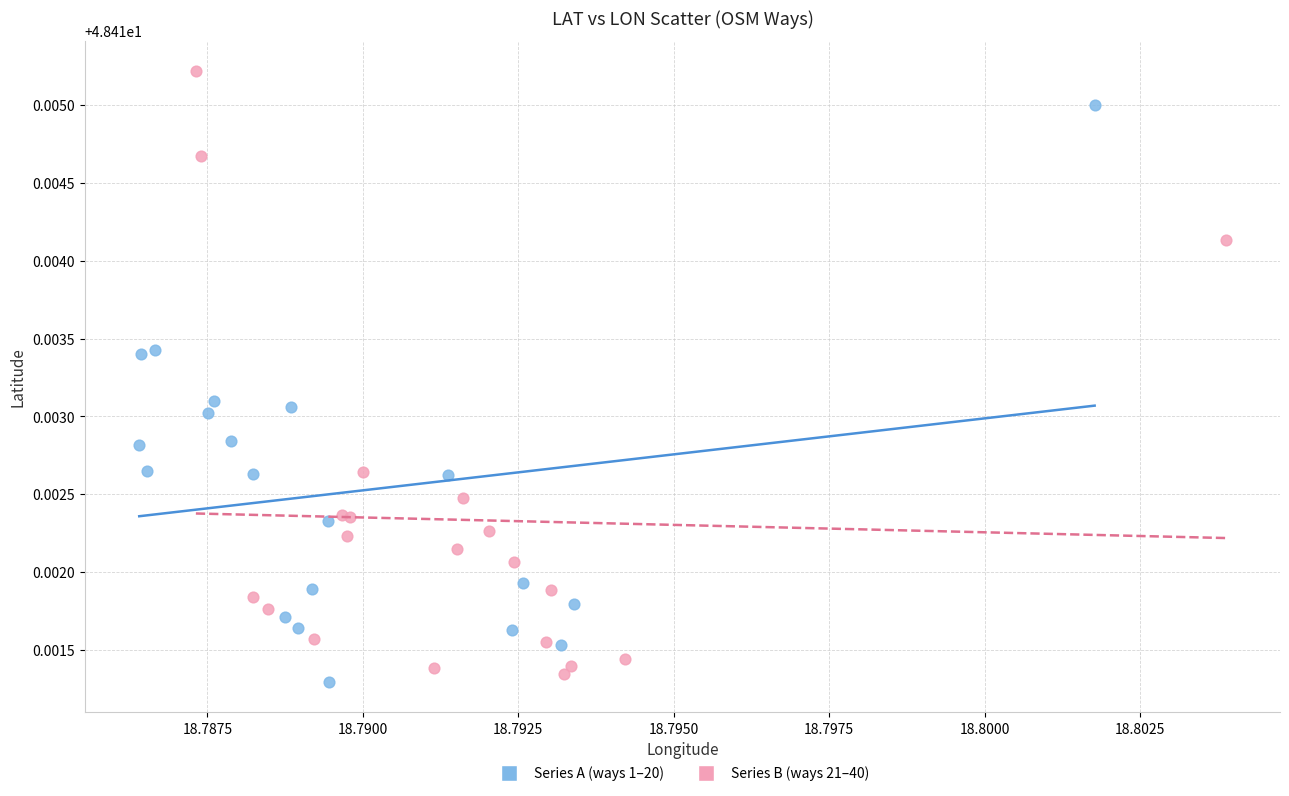

Which series contains the highest Y value?

Series B (ways 21–40)